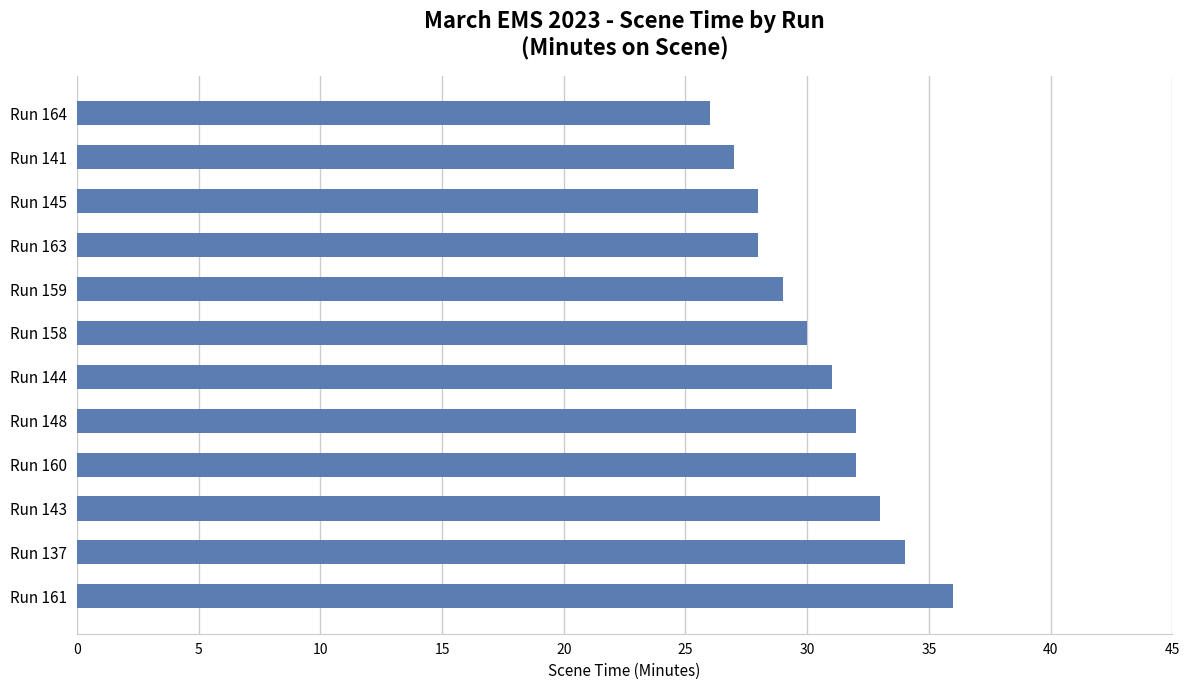

What is the sum of all values?

366